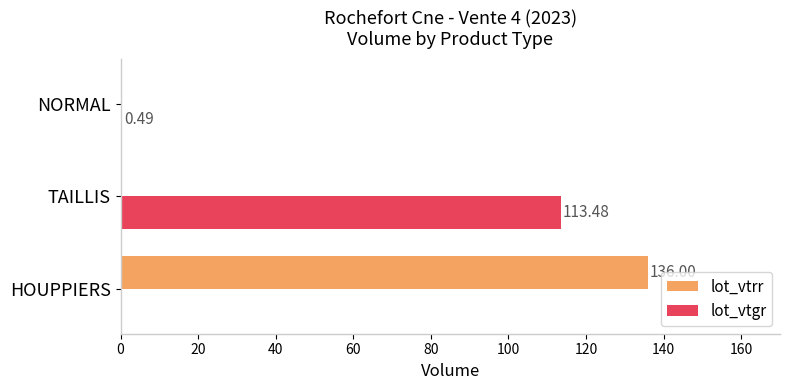

Is the value of lot_vtgr at NORMAL greater than the value of lot_vtrr at TAILLIS?

Yes